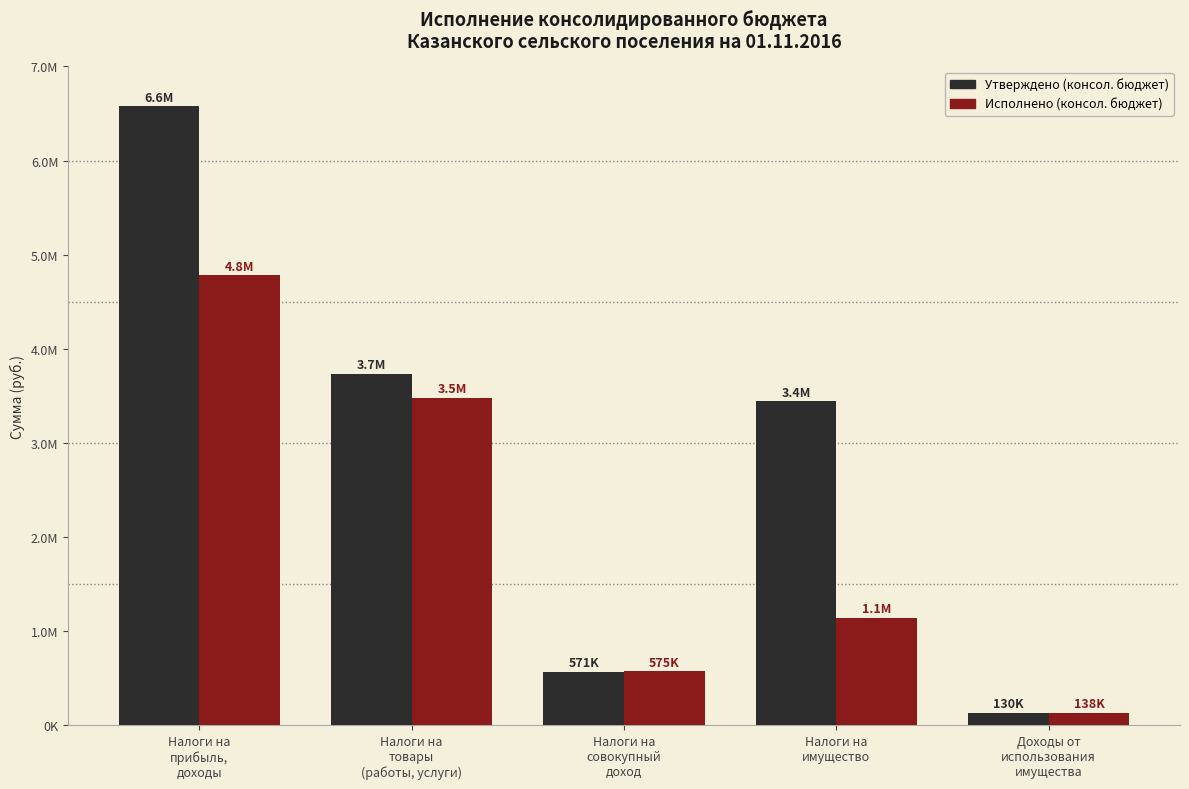

Are the bars grouped side by side (vs. stacked)?

Yes